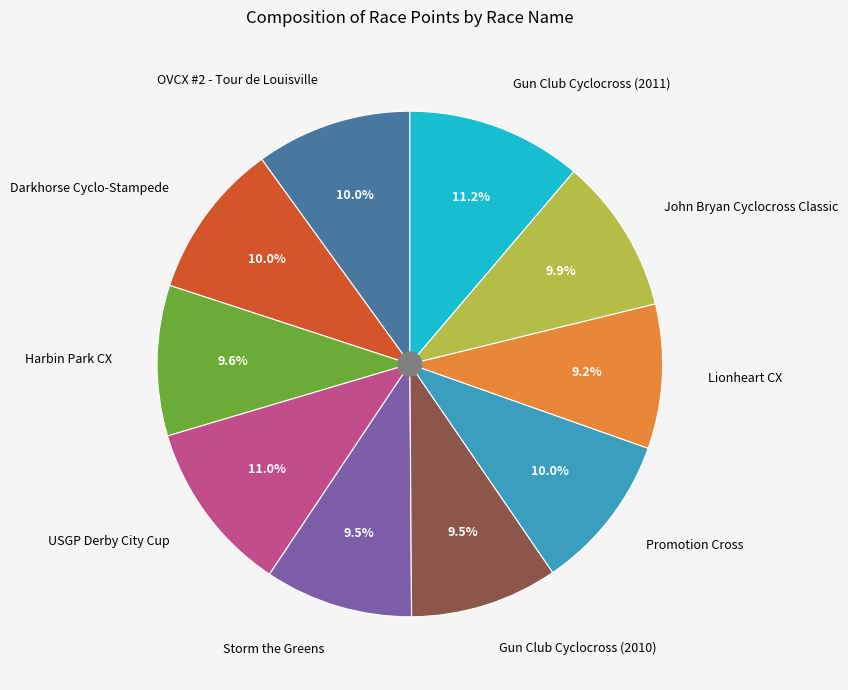

How many segments does this pie chart have?

10